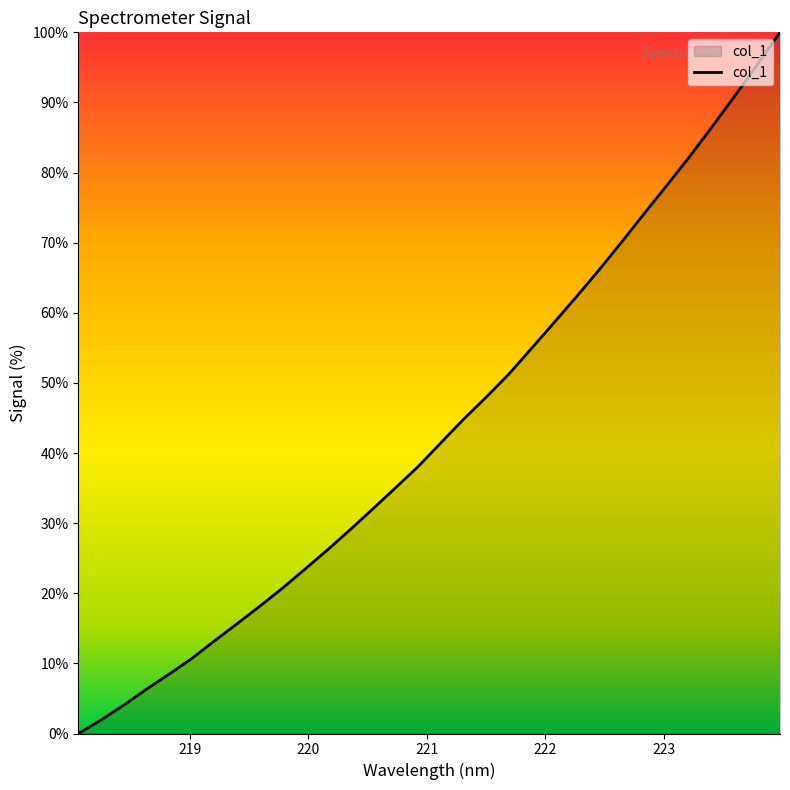

What is the greatest value displayed?

100.0